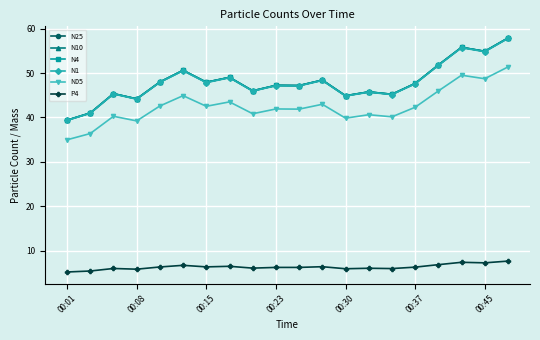

How many data points does each series have?

20